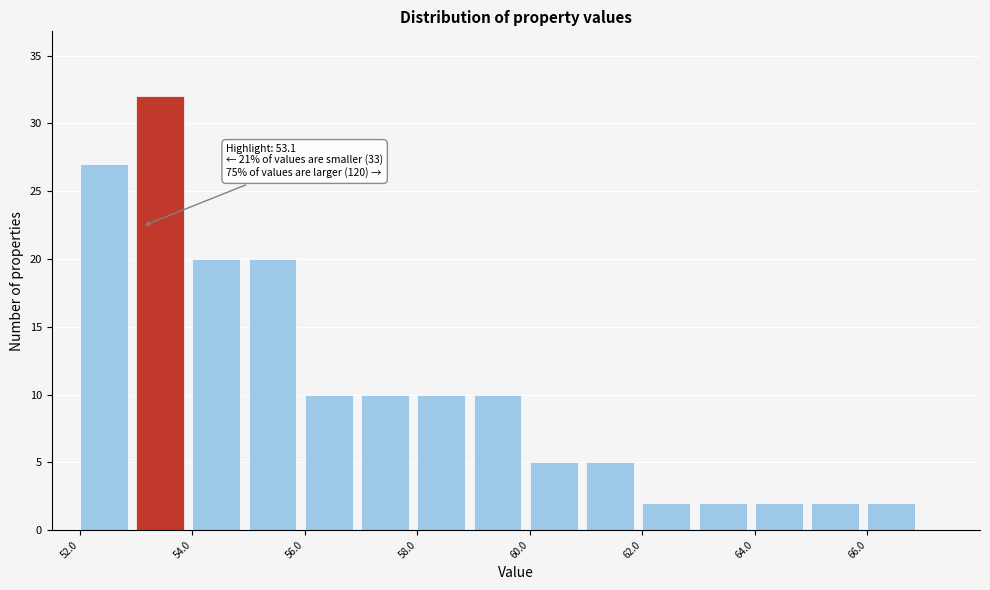

Over which range of the x-axis is the bar tallest?

53 to 54